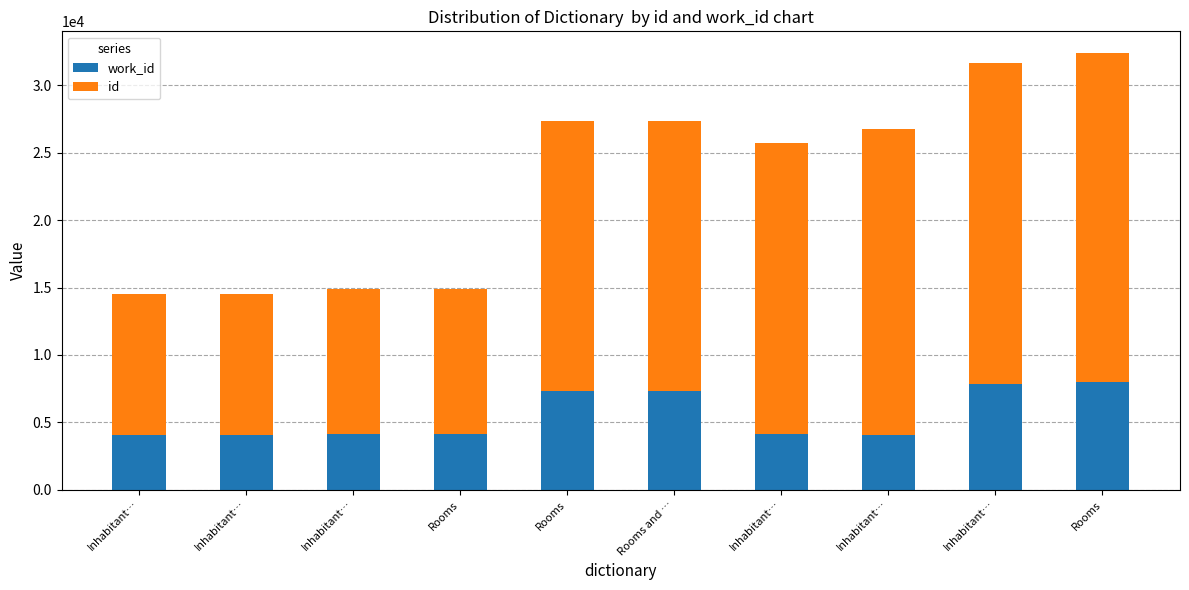

Which series has the largest total across all categories?

id